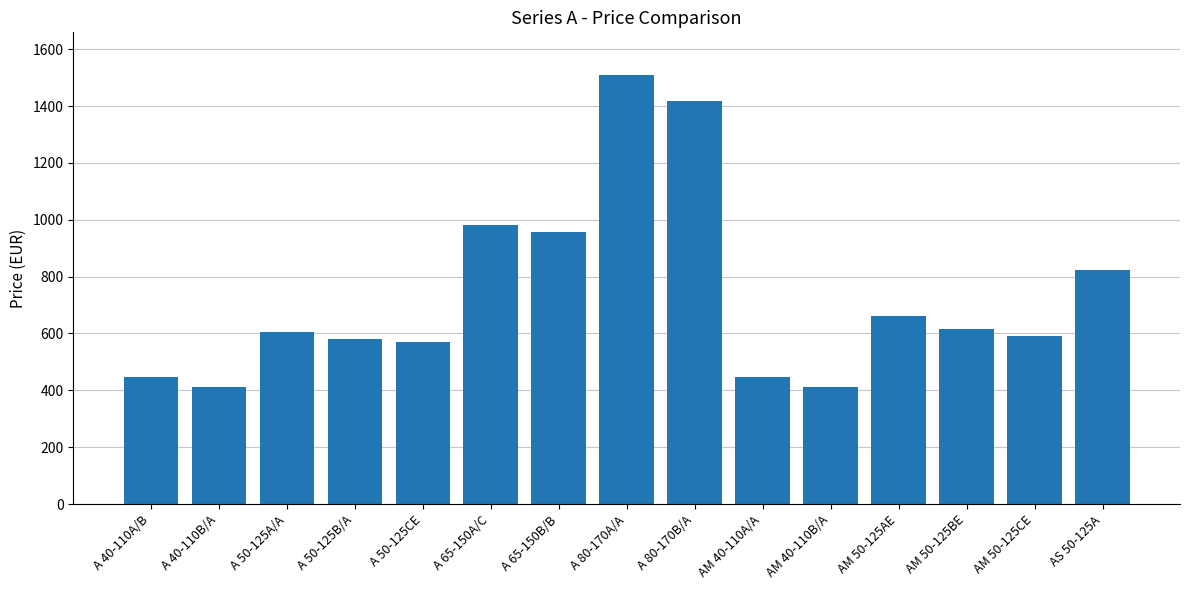

What is the change in value from AM 50-125AE to AM 50-125BE?

-48.2